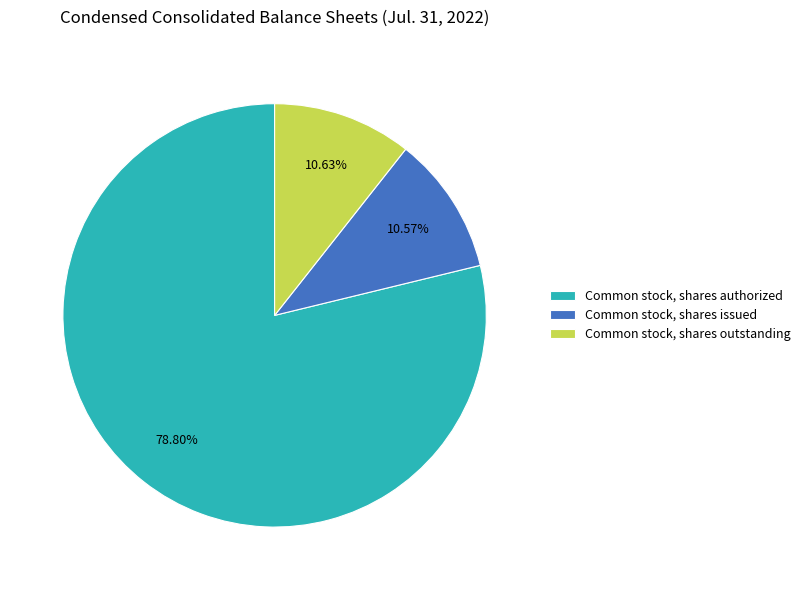

To the nearest percent, what is the combined percentage of Common stock, shares outstanding and Common stock, shares authorized?

89%